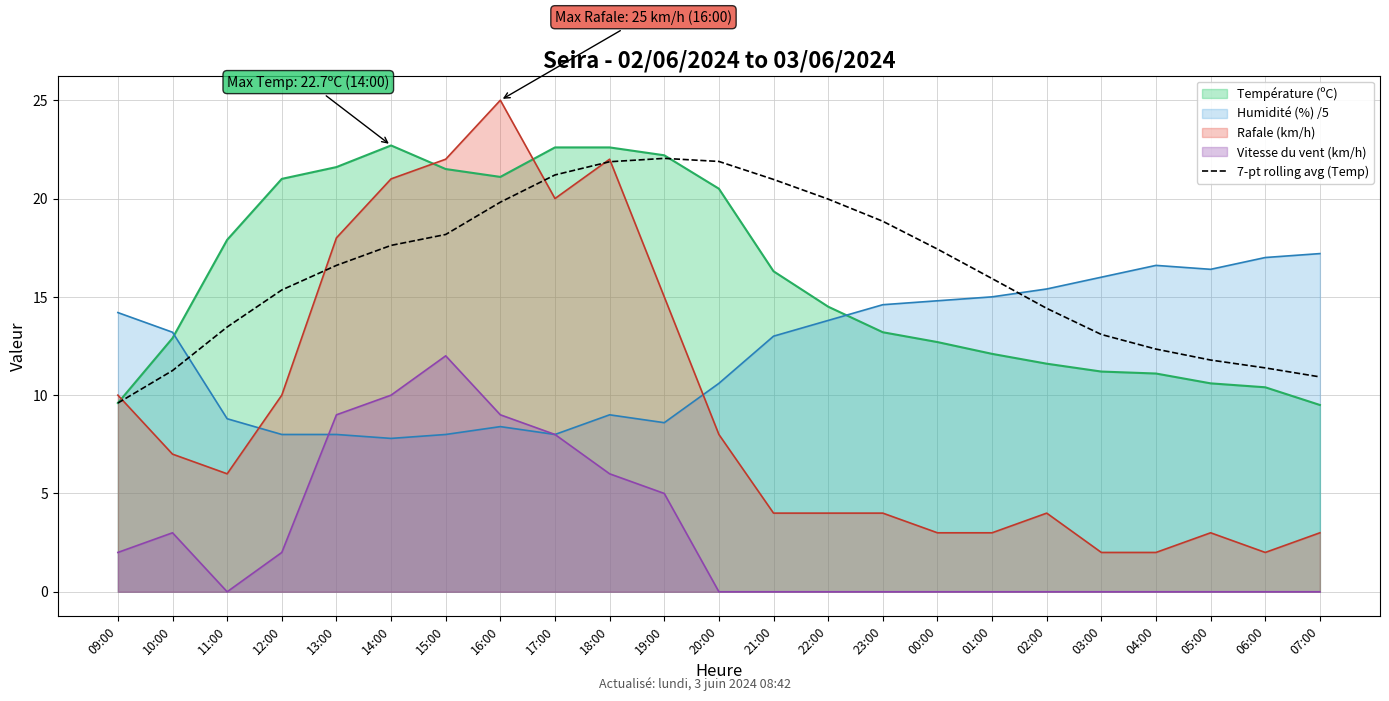

What is the difference between the highest and lowest values at 22:00?

20.0